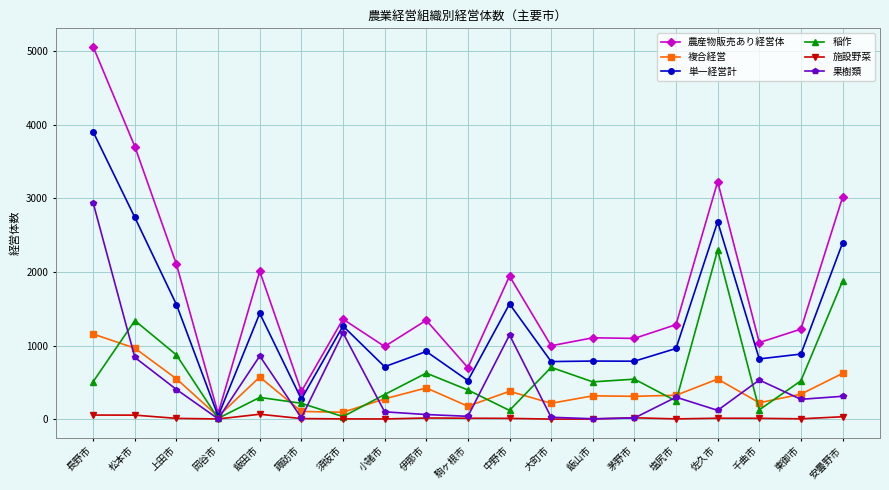

Read the 施設野菜 value at 諏訪市.

7